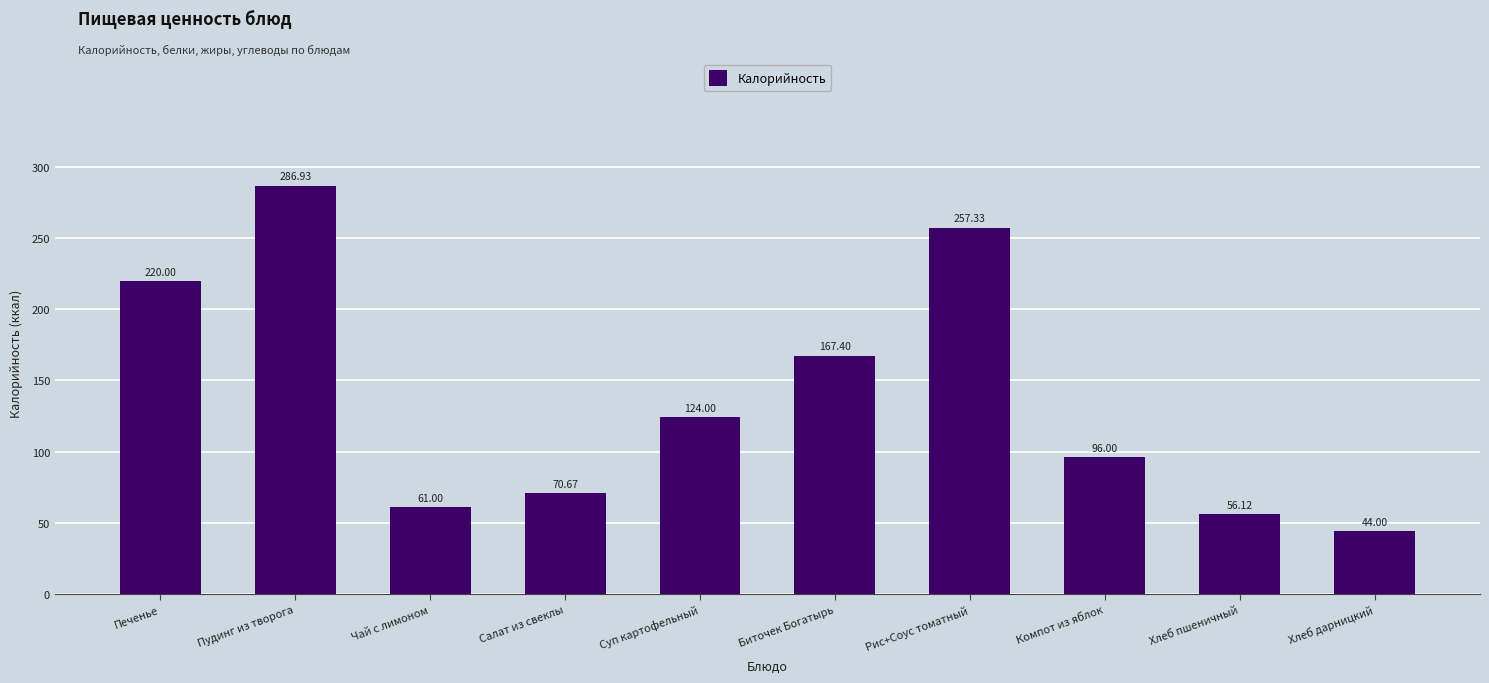

Where does the data first go above 124?

Печенье